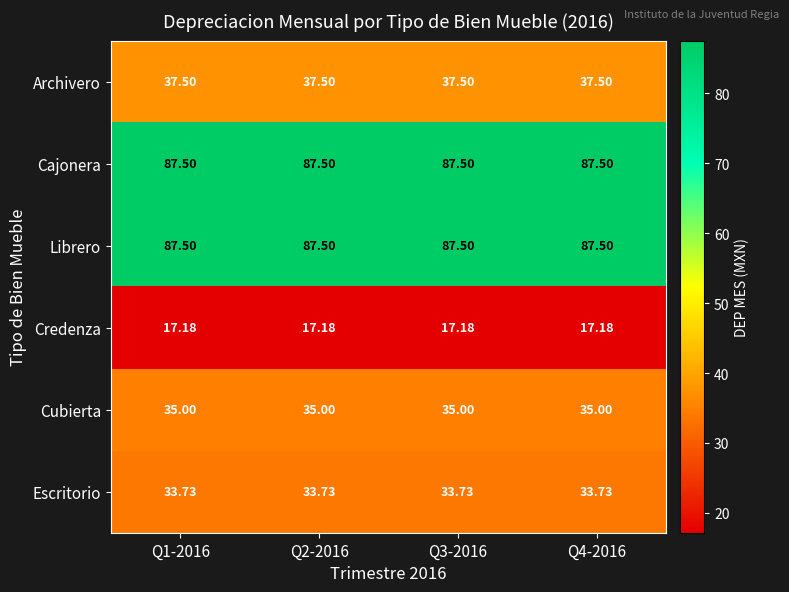

Is the value of Librero at Q4-2016 greater than the value of Archivero at Q1-2016?

Yes